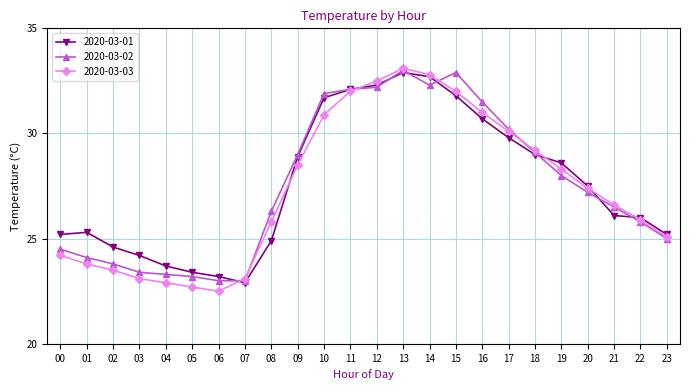

What is the value of the 2020-03-03 point at the 18th from the left?

30.1